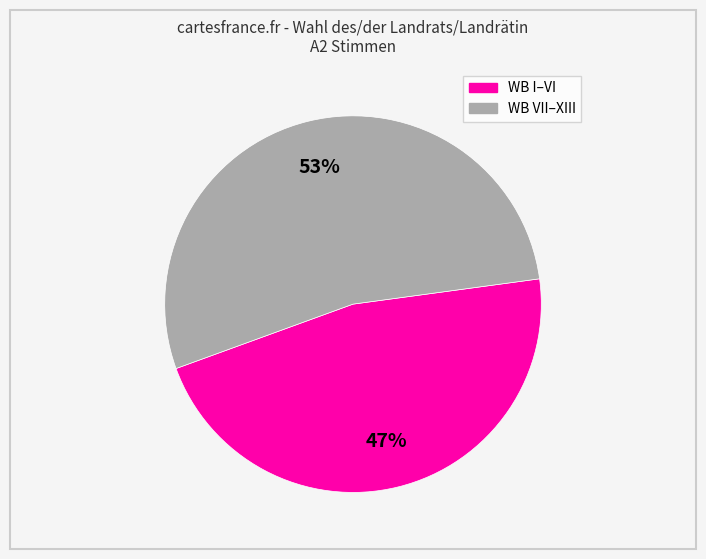

To the nearest percent, what is the average slice percentage?

50%